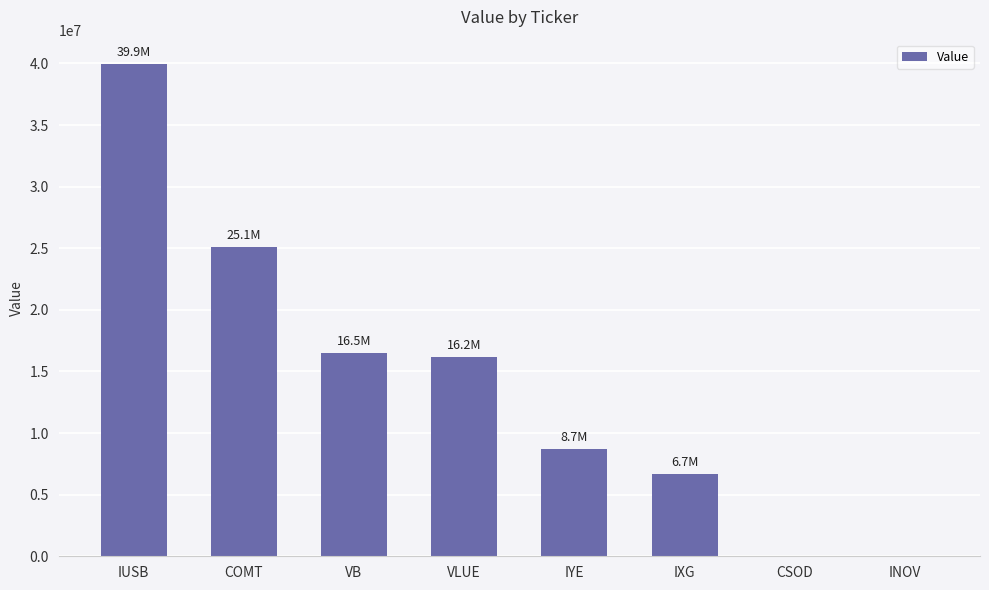

Reading right to left, what are all the values shown in this chart?

0	0	6674000	8740000	16159000	16484000	25131000	39930000